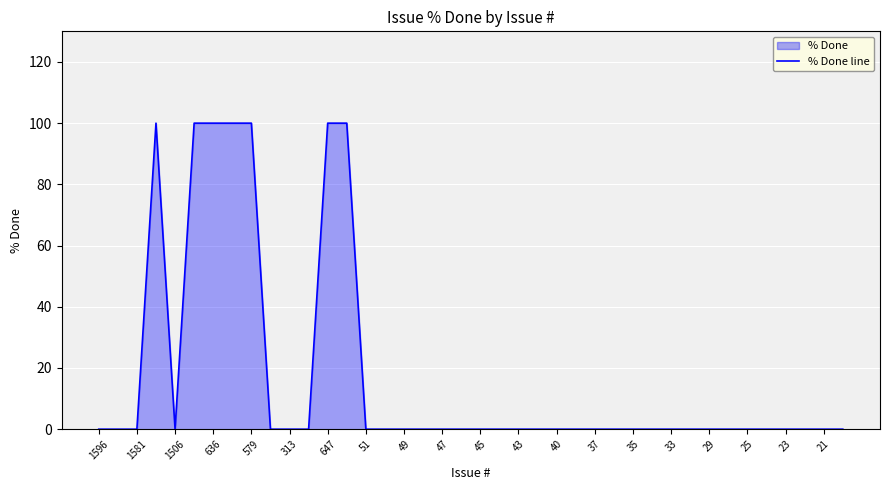

Reading right to left, what are all the values shown in this chart?

0	0	0	0	0	0	0	0	0	0	0	0	0	0	0	0	0	0	0	0	0	0	0	0	0	0	100	100	0	0	0	100	100	100	100	0	100	0	0	0